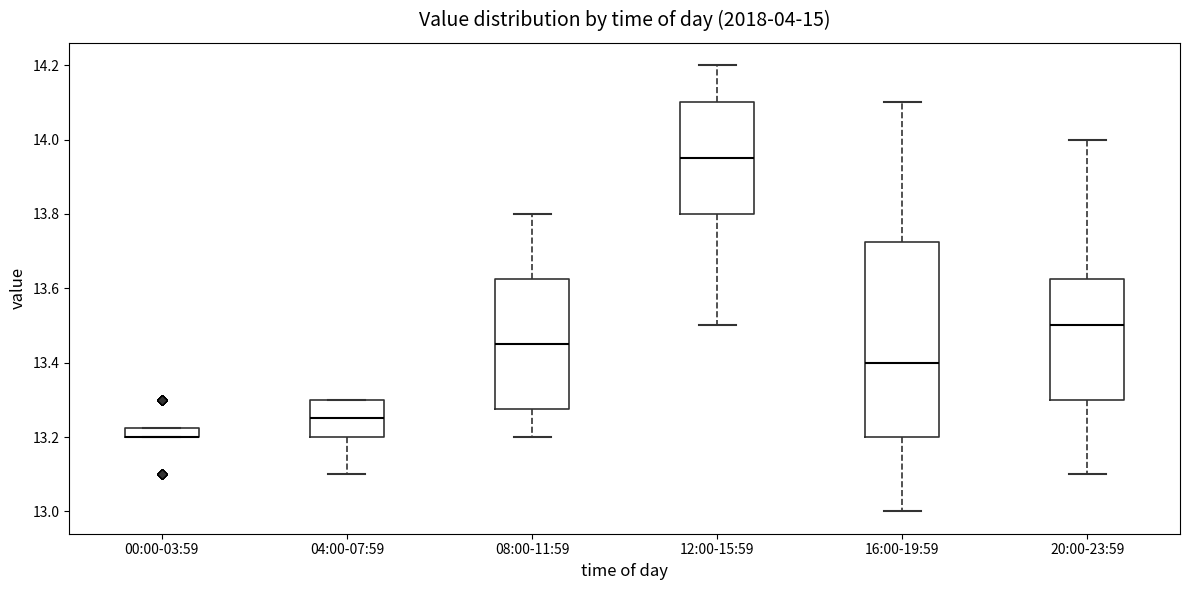

Comparing the boxes themselves (not the whiskers), which one is the tallest?

16:00-19:59